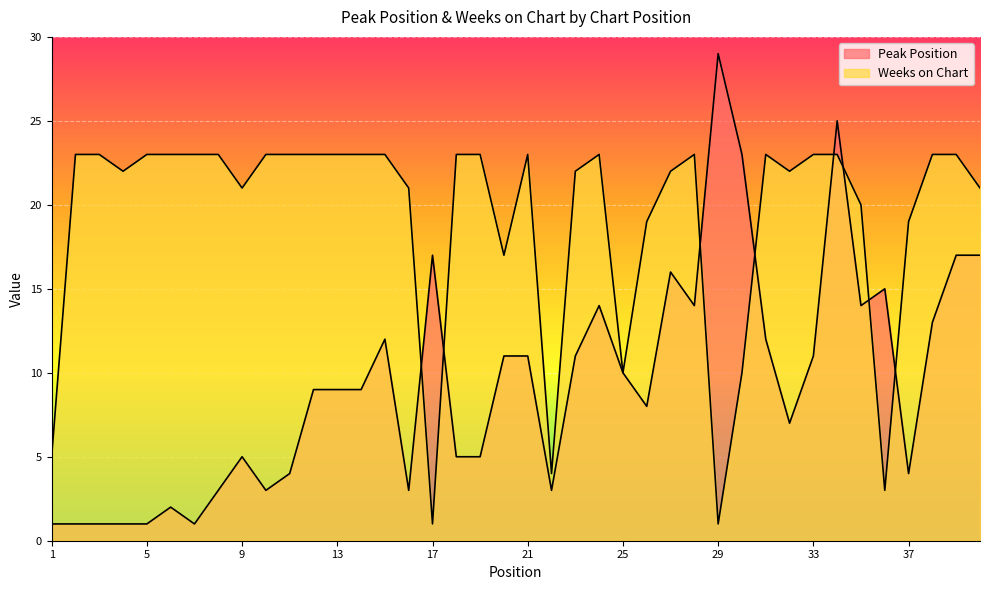

Where is the first local maximum for Peak Position?

6